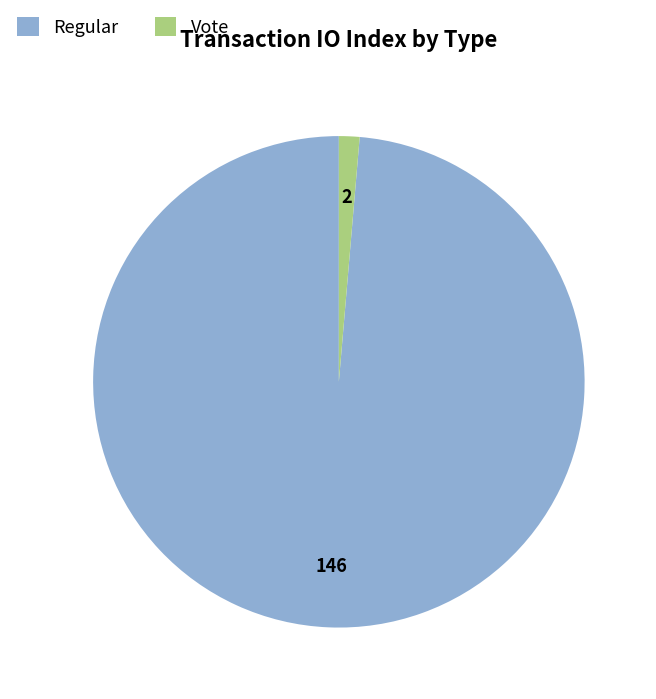

Is it true that Vote is 1% of the pie?

True